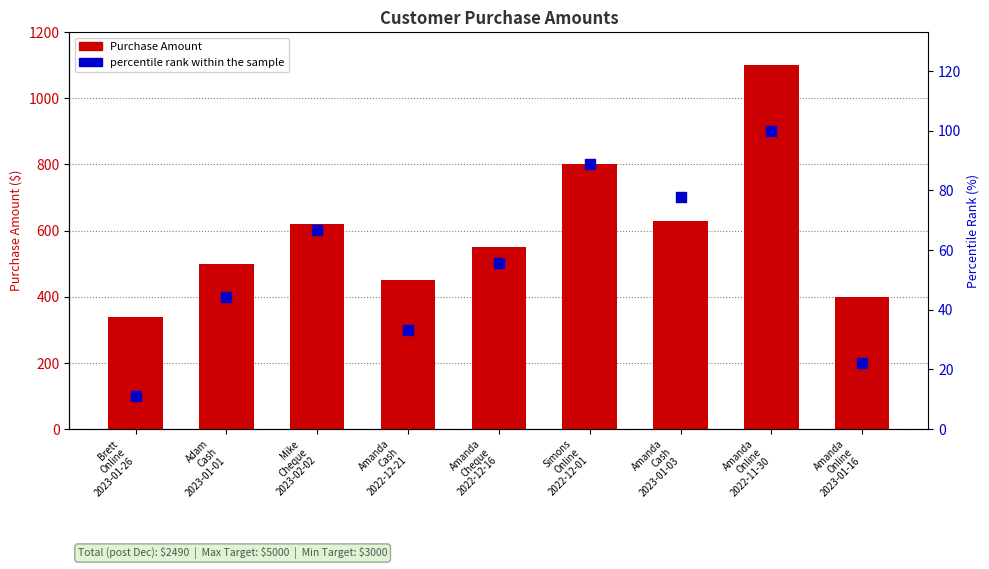

At how many categories does at least one series exceed 765?

2